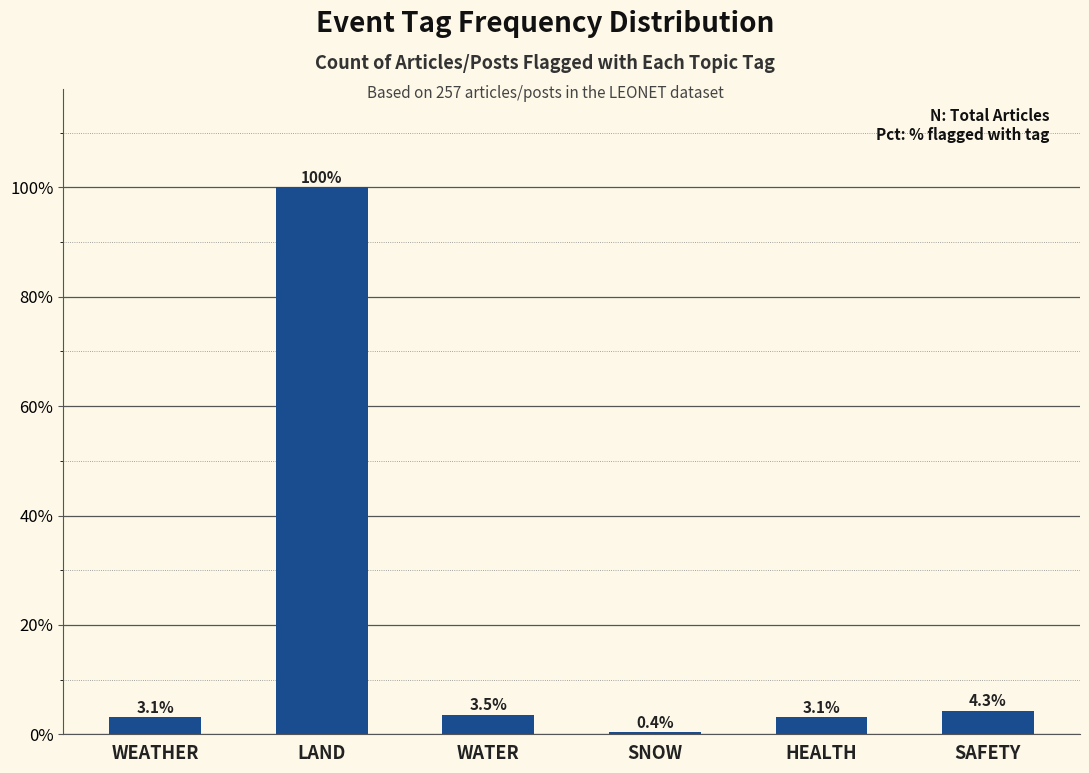

What is the average value?

19.1